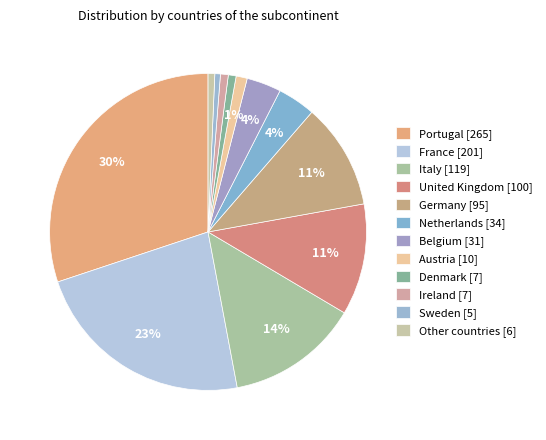

Is the sum of Belgium and Portugal greater than half?

No